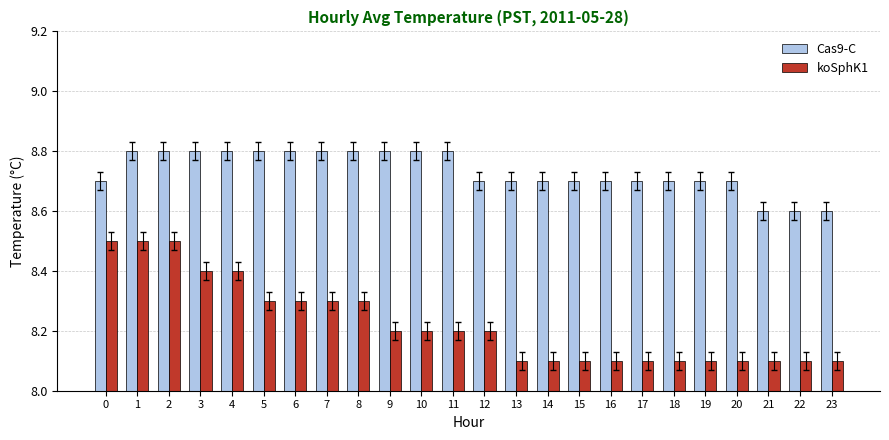

Which series has the largest total across all categories?

Cas9-C